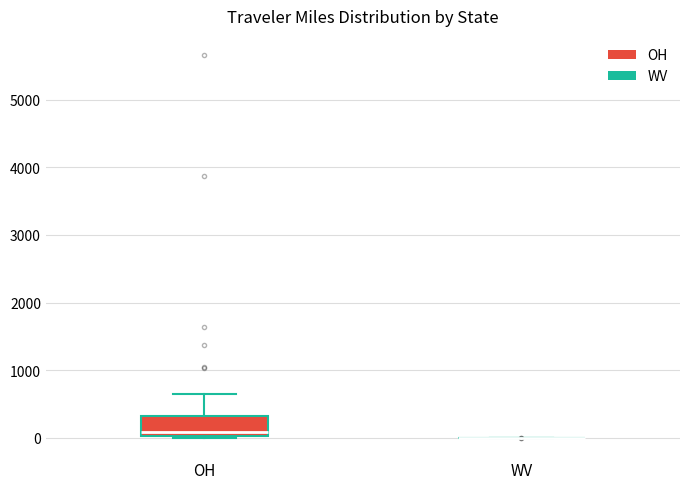

Comparing the boxes themselves (not the whiskers), which one is the tallest?

OH